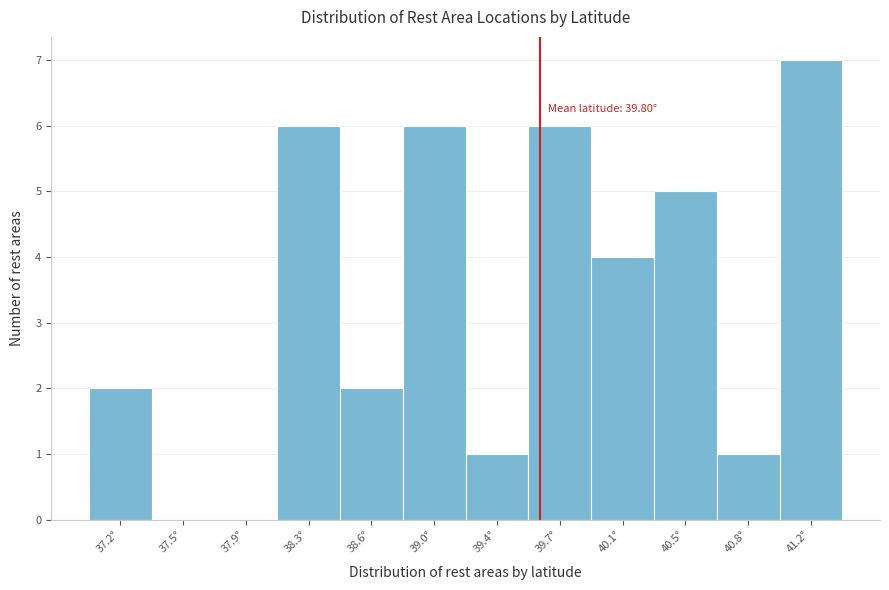

Reading right to left, list all the values displayed in this chart.

41.2°=7	40.8°=1	40.5°=5	40.1°=4	39.7°=6	39.4°=1	39.0°=6	38.6°=2	38.3°=6	37.9°=0	37.5°=0	37.2°=2